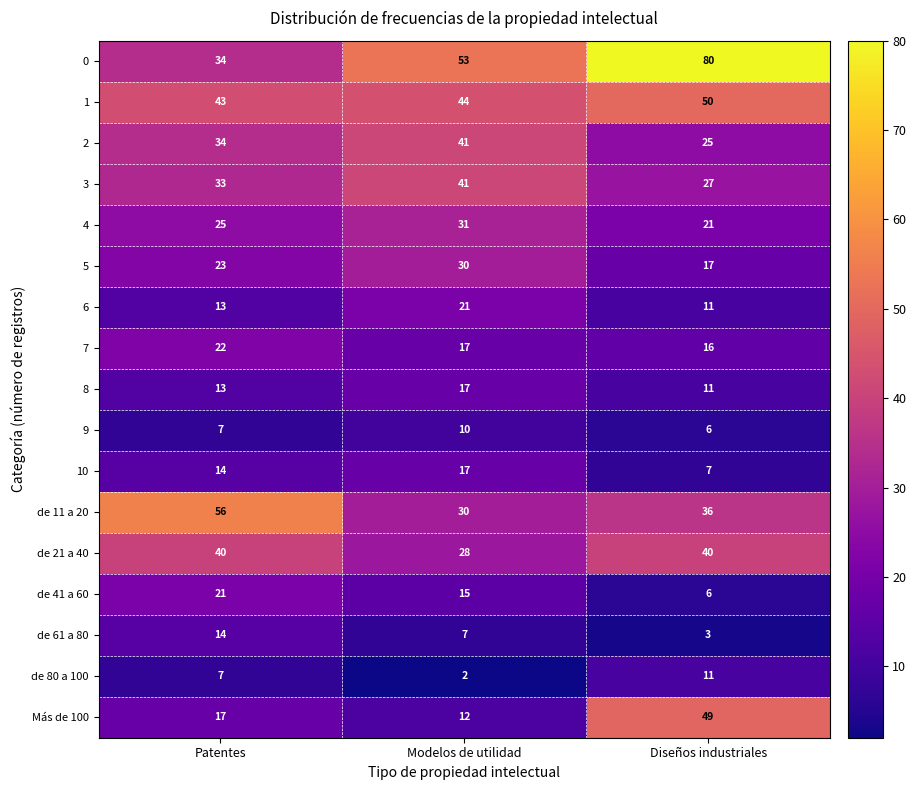

What is the spread (max minus min) of values at Diseños industriales?

77